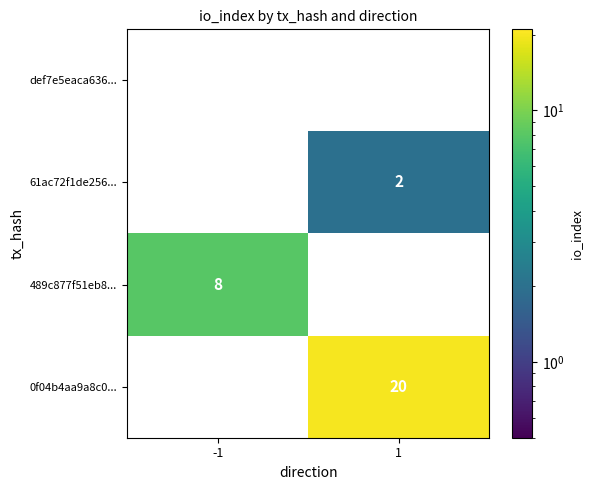

Is the value of def7e5eaca636... at -1 greater than the value of 61ac72f1de256... at 1?

No